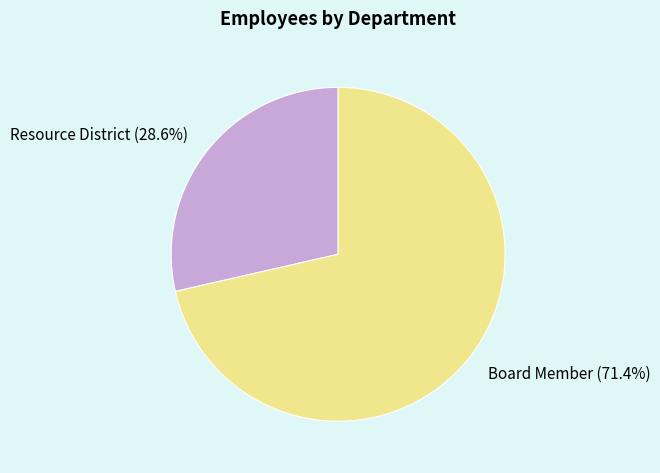

What is the smallest slice in the pie chart?

Resource District